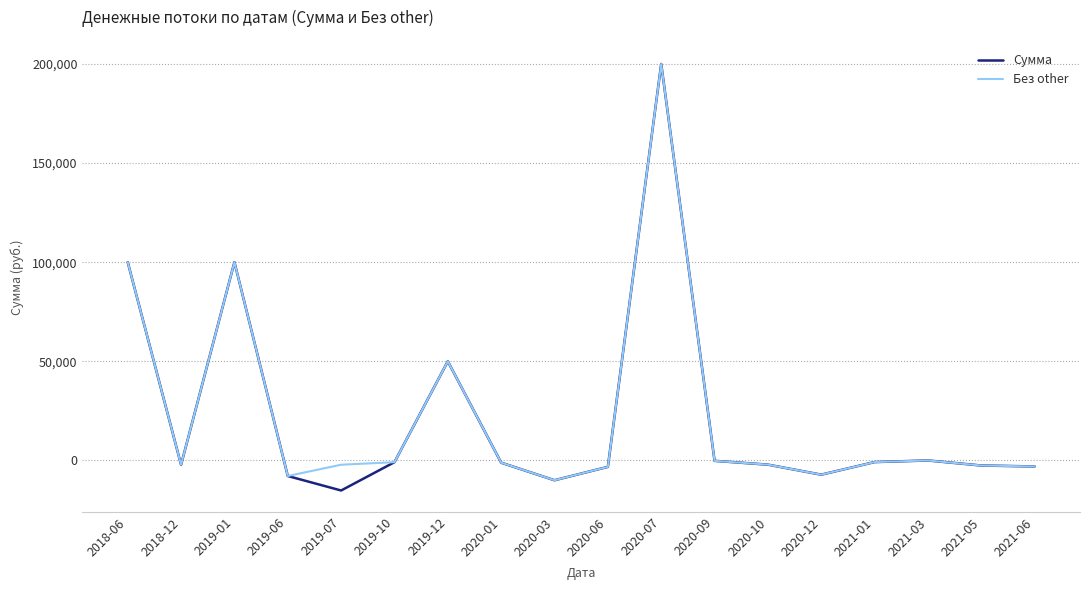

Which series has the widest spread of values?

Сумма